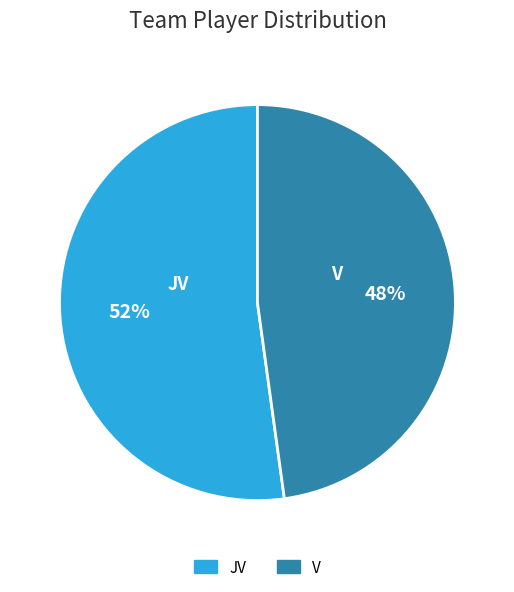

Which has a higher value, V or JV?

JV